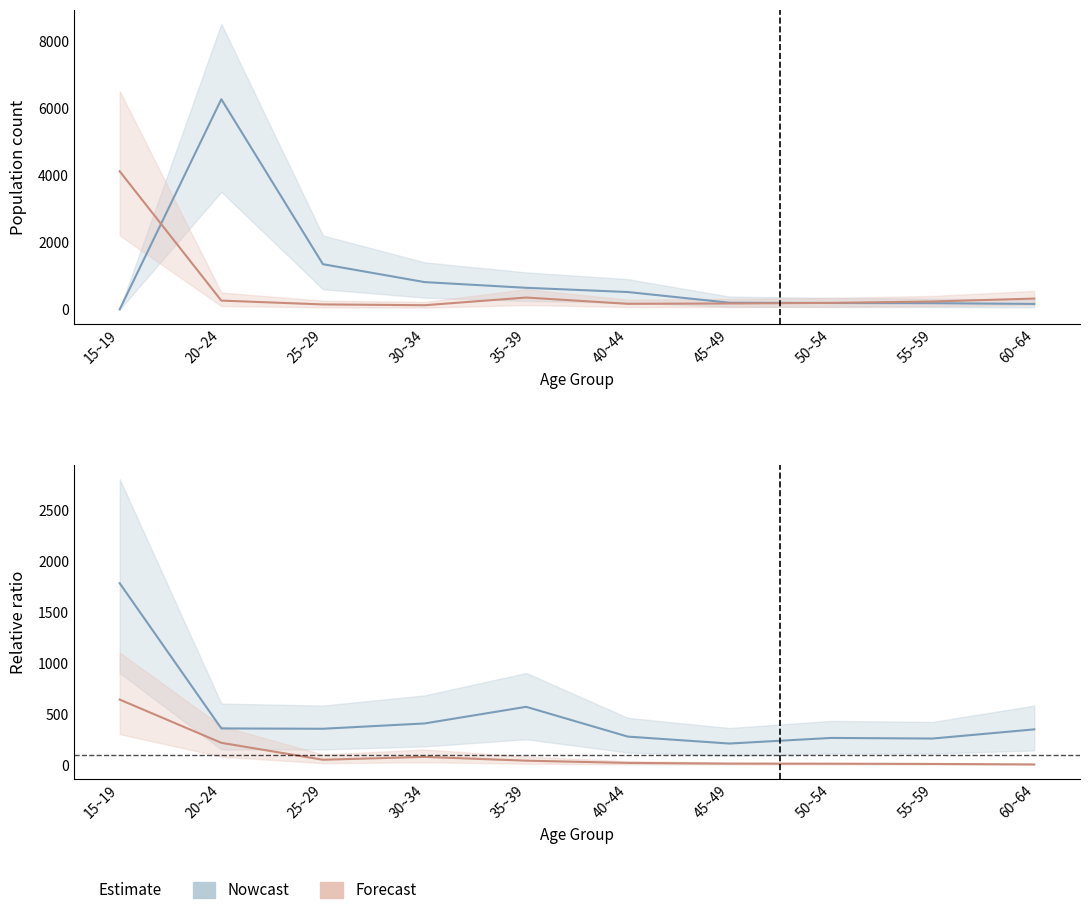

At which category does Forecast reach its first local peak?

30~34